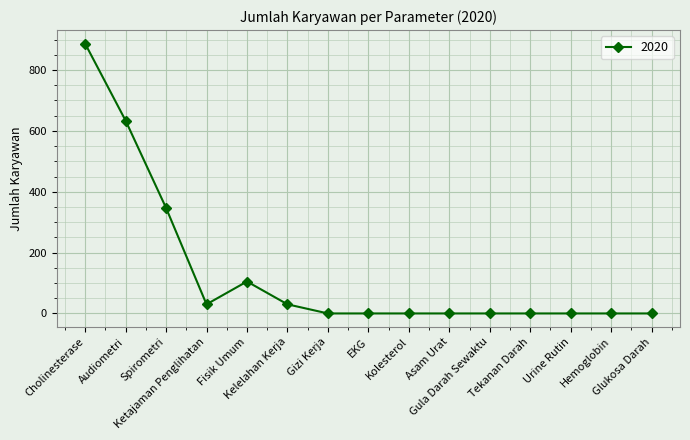

What is the label of the 1st point from the left?

Cholinesterase